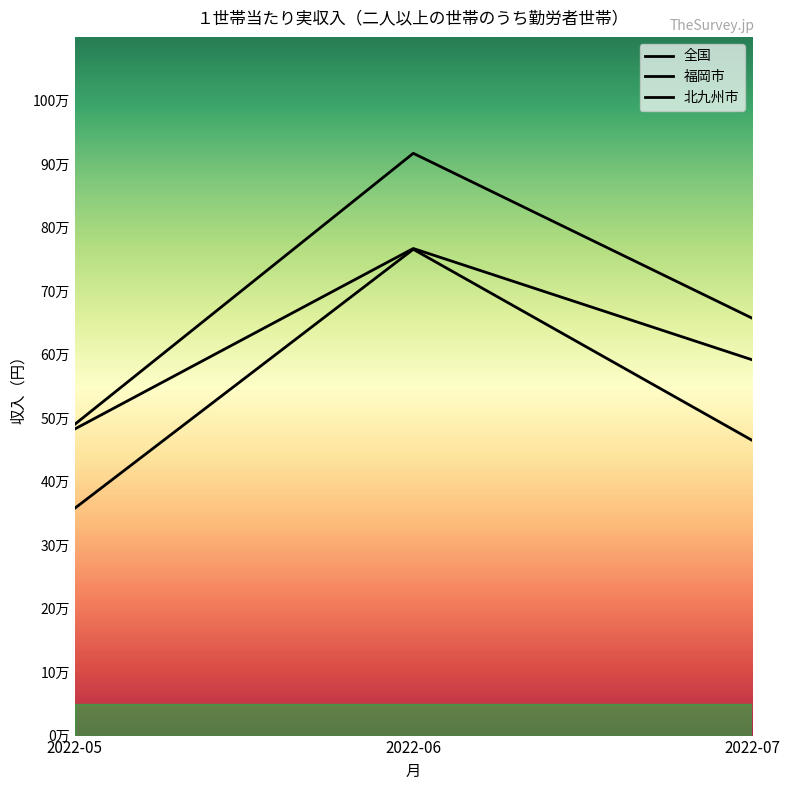

What is the sum of all 北九州市 values?

1588094